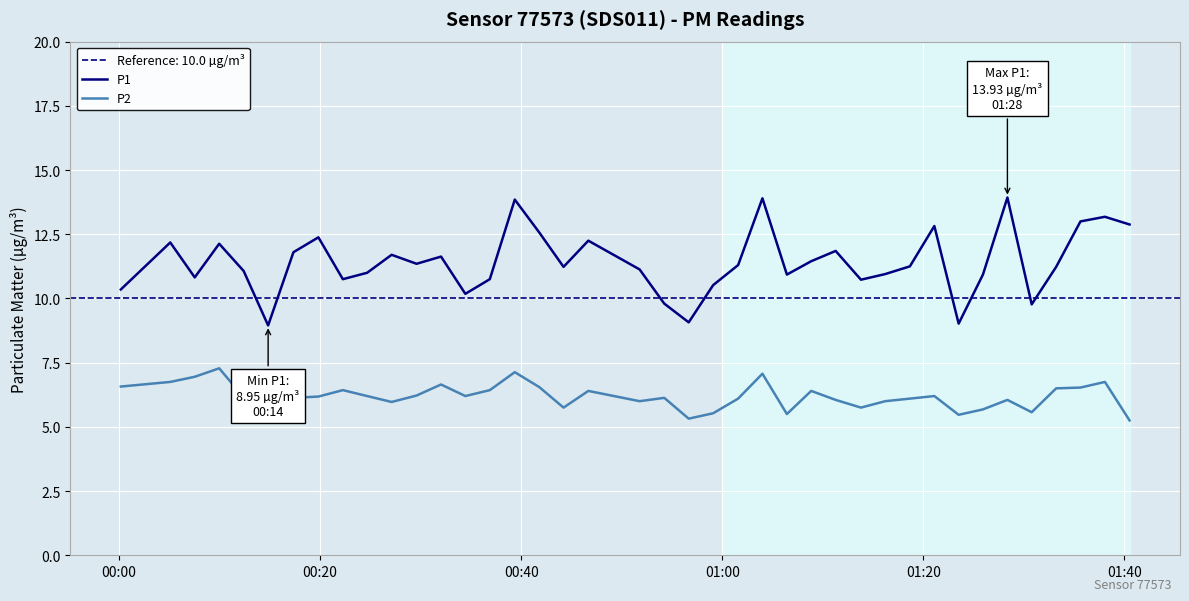

True or false: P2 has a value of 2.7 at 27.

False